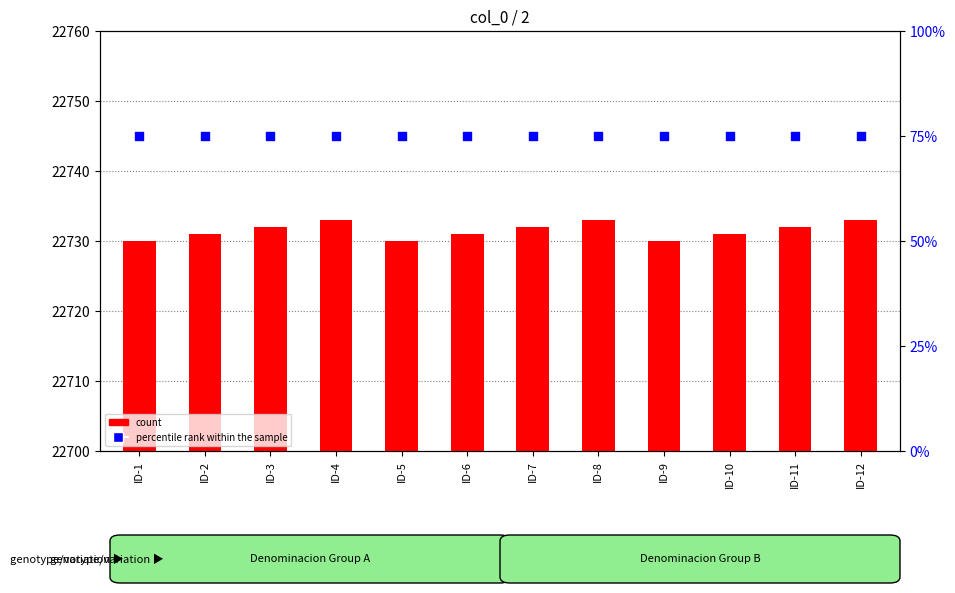

At which category is the sum across all series the highest?

ID-4